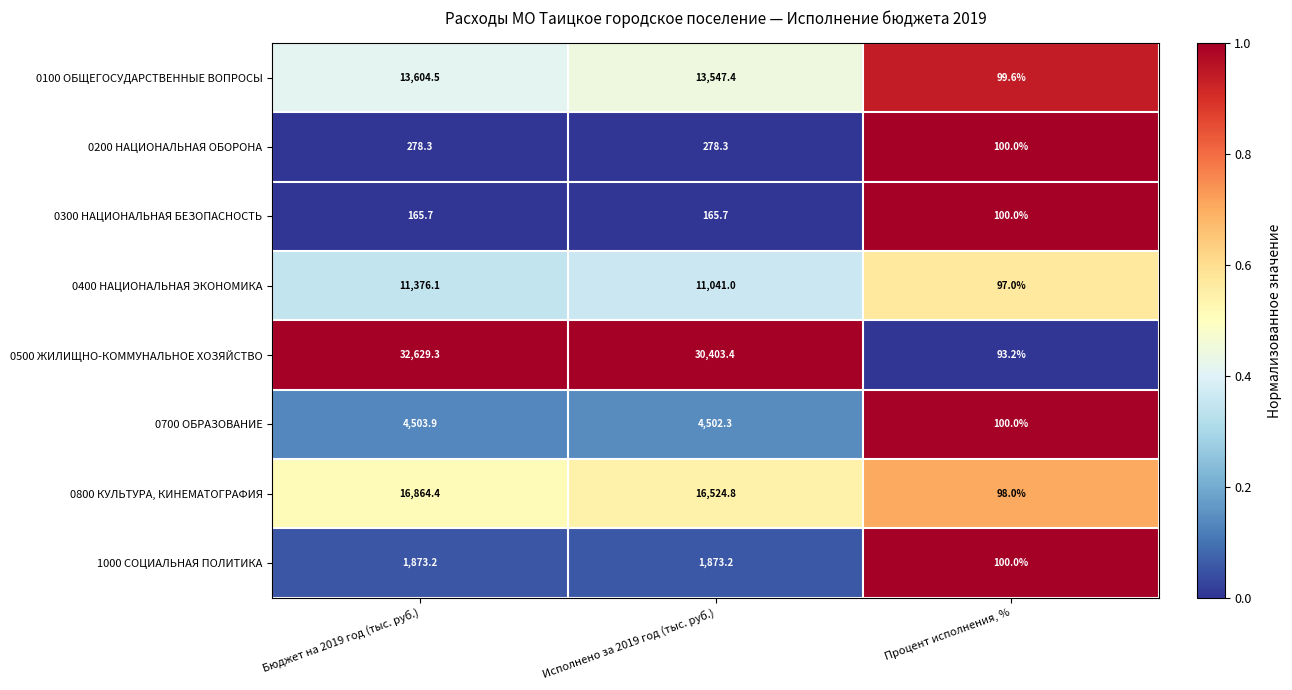

What is the difference between the second highest and minimum values in the 0800 КУЛЬТУРА, КИНЕМАТОГРАФИЯ series?

16426.8